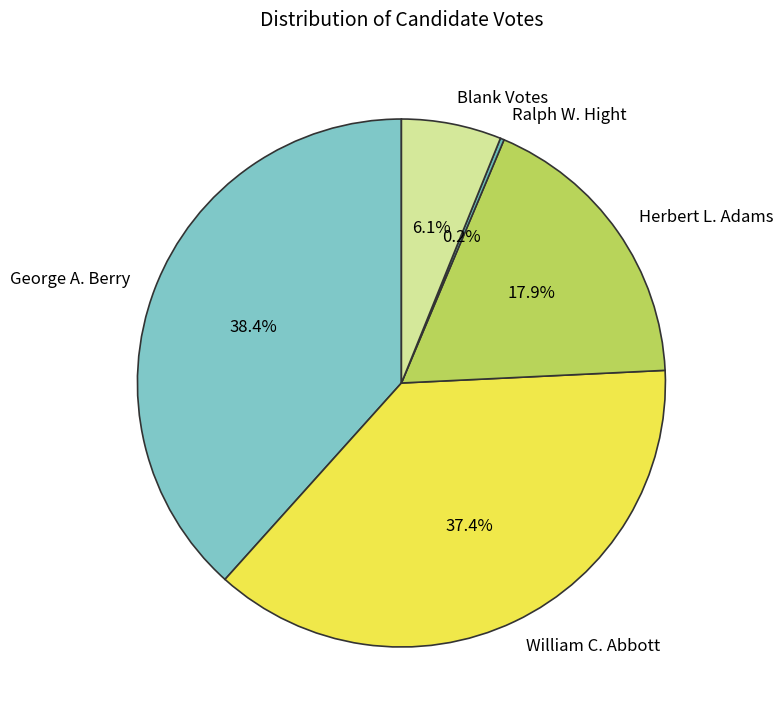

Which has a higher value, Blank Votes or George A. Berry?

George A. Berry